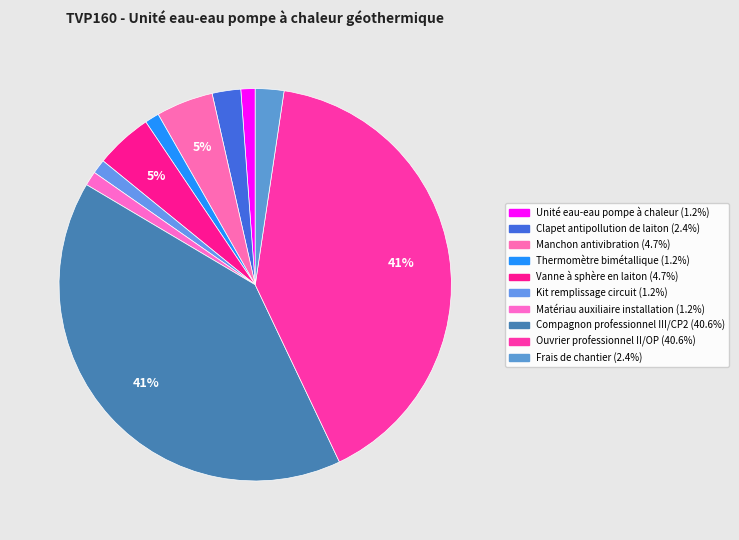

The Ouvrier professionnel II/OP slice represents 41% of the pie. True or false?

True